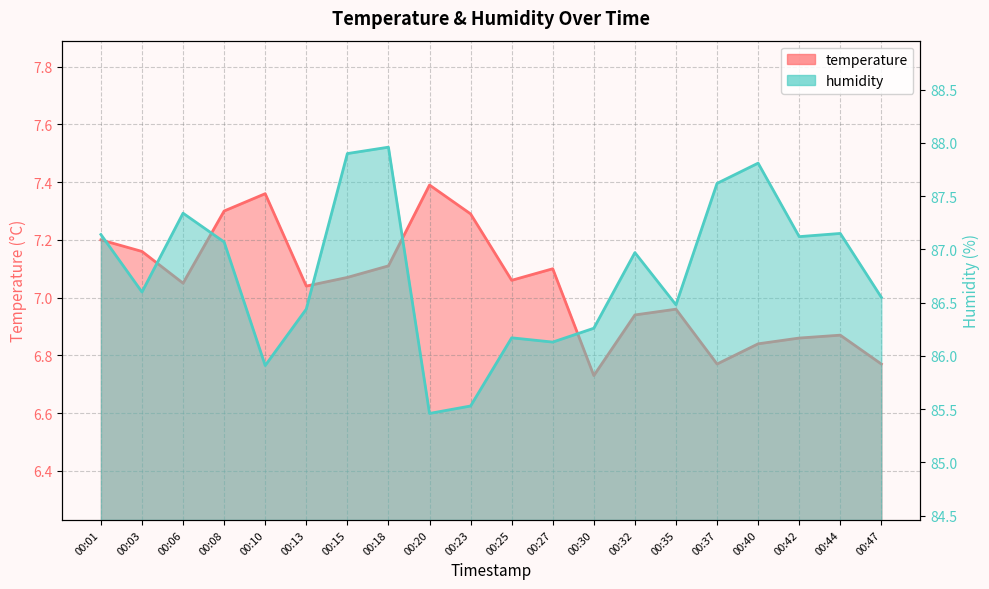

Where is humidity nearest to the value 86?

00:10